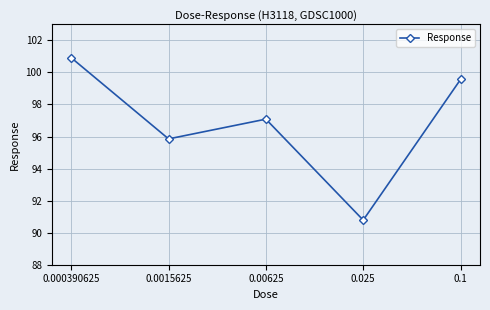

Reading right to left, extract all data points from this chart.

0.1=99.6	0.025=90.8	0.00625=97.1	0.0015625=95.9	0.000390625=100.9